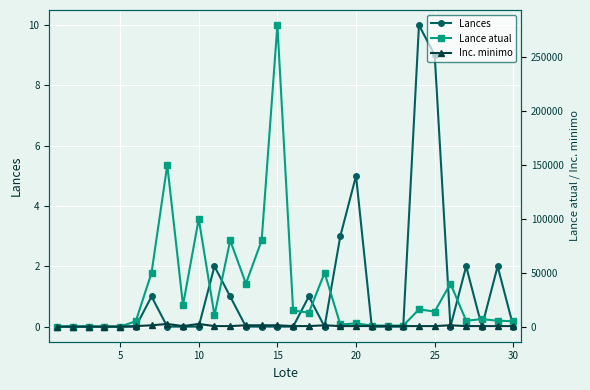

True or false: Lances has more than 2 interior local peaks.

True